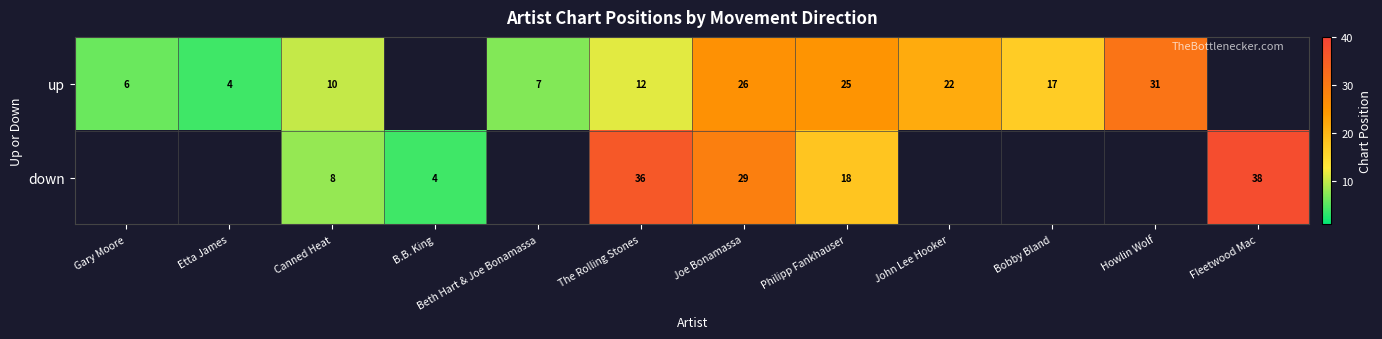

Which series changed the most between Canned Heat and Philipp Fankhauser?

up